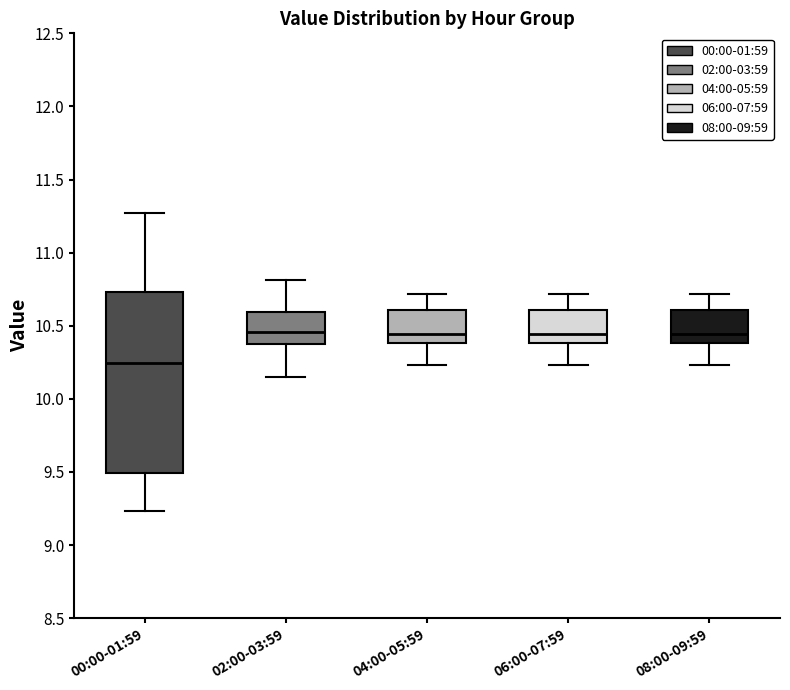

Reading left to right, transcribe this box plot: for each box, give where its median line is, the range the box spans, and where its two whiskers end, as read against the y-axis. The values are not printed on the chart, so give them approximately, as read against the axis.

00:00-01:59: median 10.25, box 9.50 to 10.75, whiskers 9.25 to 11.25
02:00-03:59: median 10.45, box 10.40 to 10.60, whiskers 10.15 to 10.80
04:00-05:59: median 10.45, box 10.40 to 10.60, whiskers 10.25 to 10.70
06:00-07:59: median 10.45, box 10.40 to 10.60, whiskers 10.25 to 10.70
08:00-09:59: median 10.45, box 10.40 to 10.60, whiskers 10.25 to 10.70